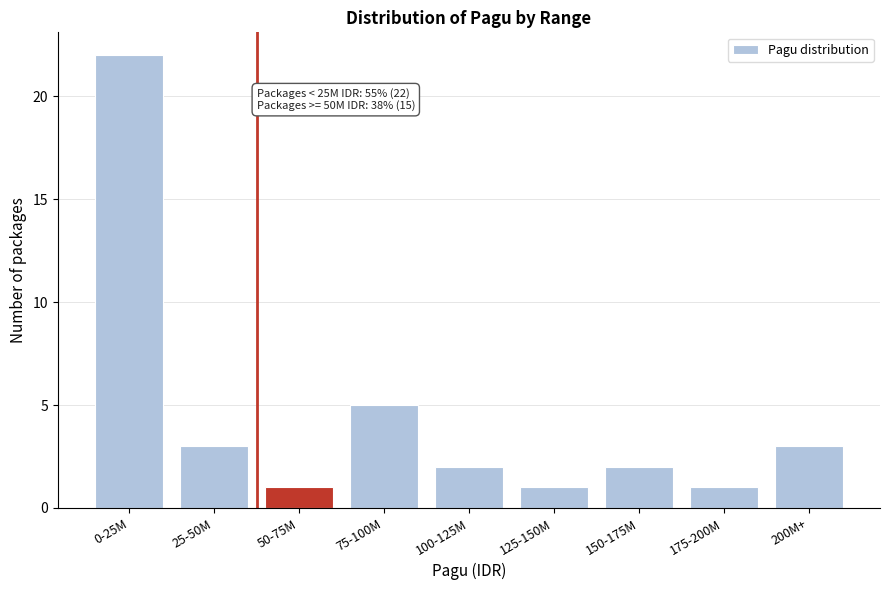

Reading left to right, list all the values displayed in this chart.

0-25M=22	25-50M=3	50-75M=1	75-100M=5	100-125M=2	125-150M=1	150-175M=2	175-200M=1	200M+=3